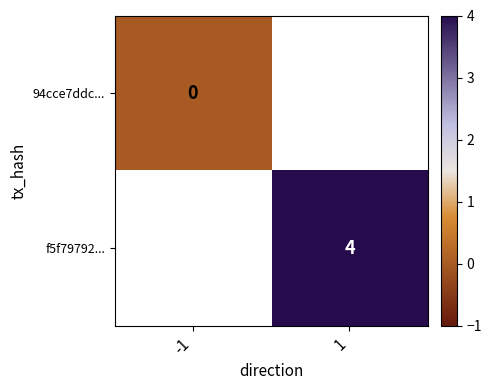

Is it true that f5f79792... equals 6 at 1?

False